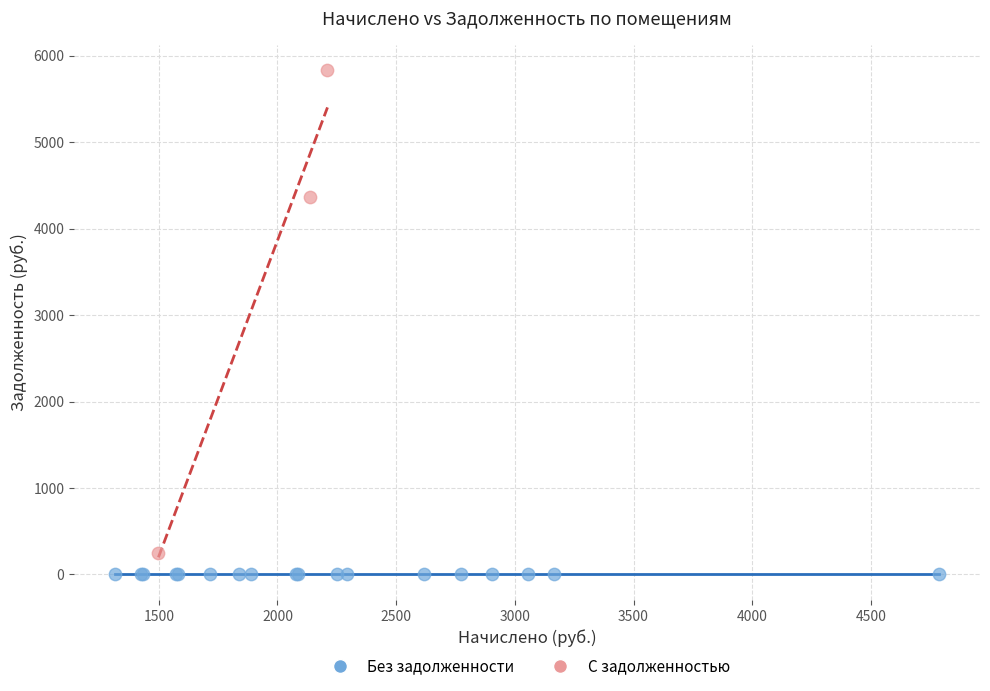

Which series reaches the maximum Y coordinate?

С задолженностью